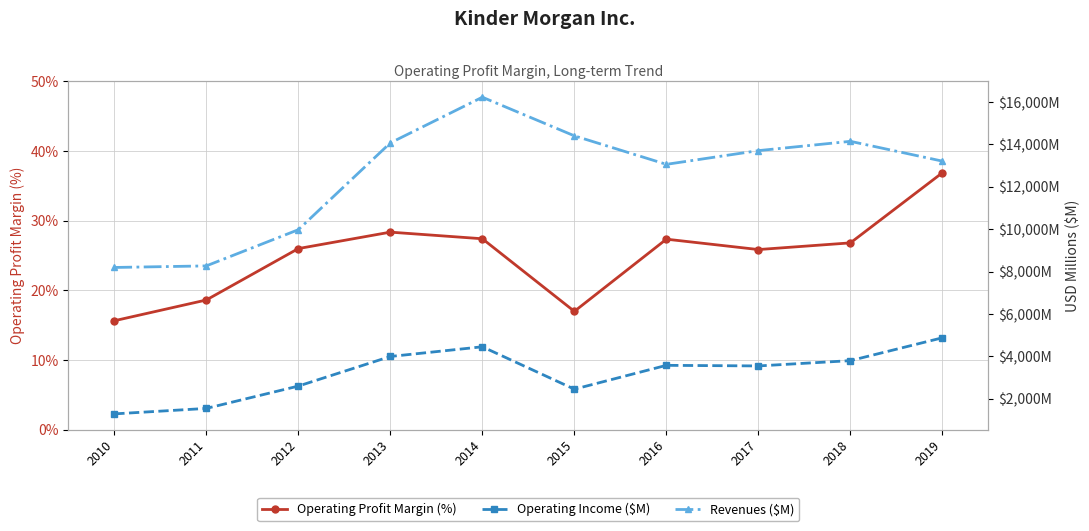

What is the greatest value displayed?

16226.0